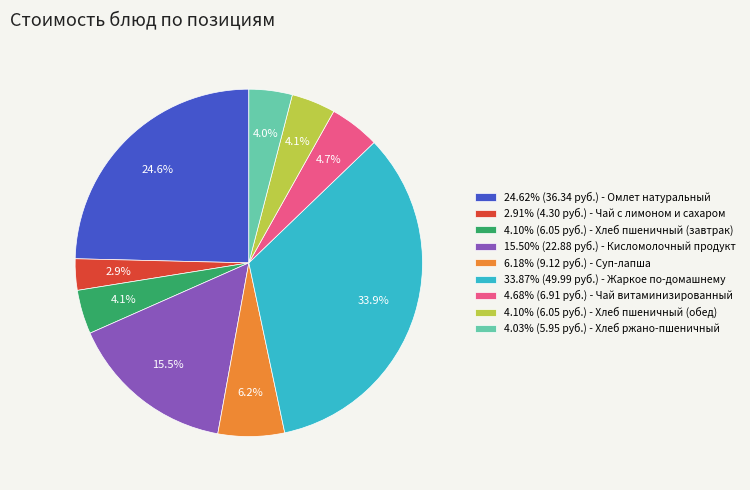

Count the number of slices in the pie.

9